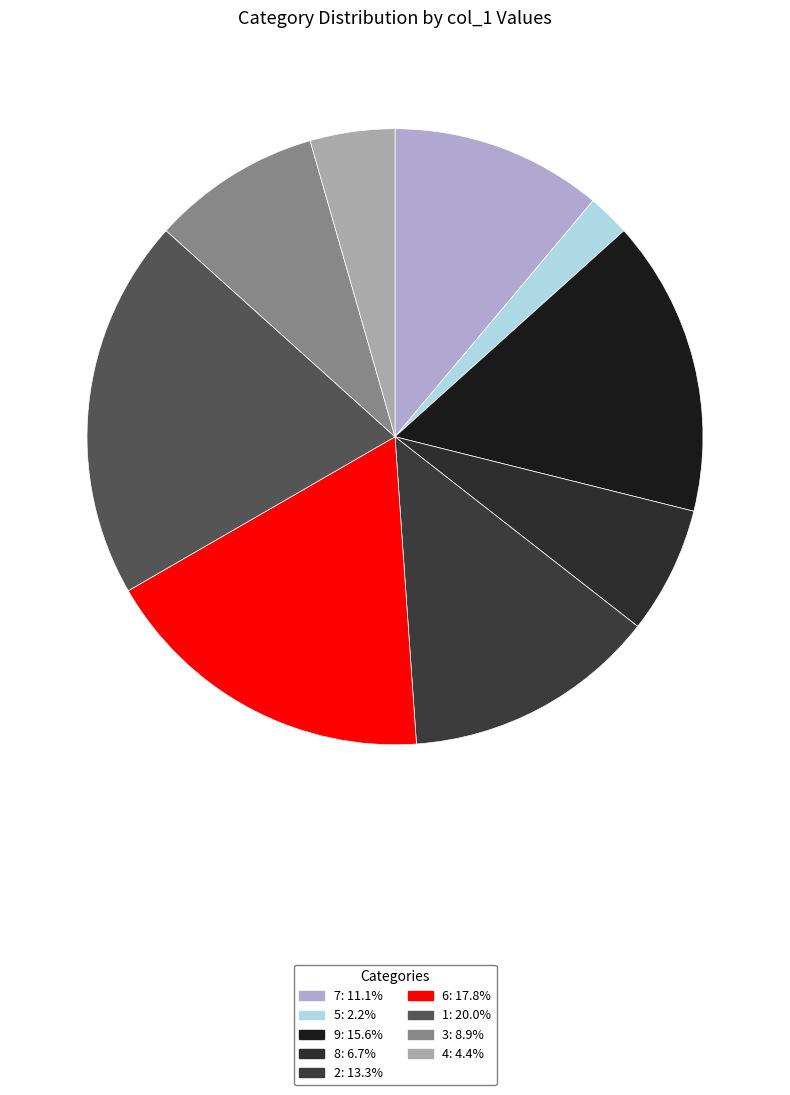

Which category has the smallest portion of the pie?

5